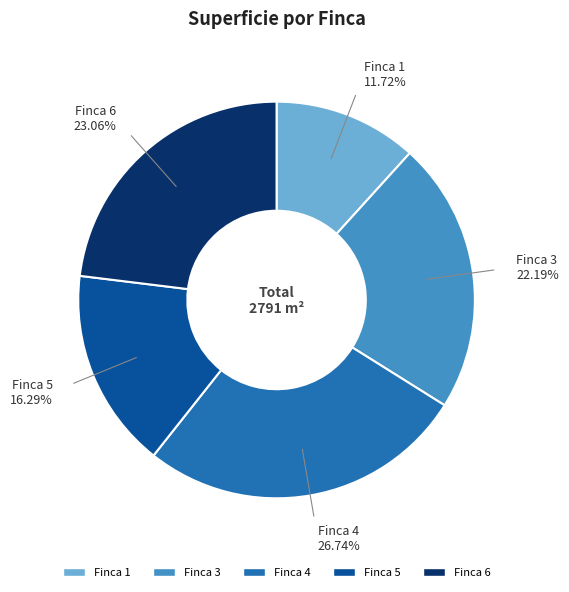

How many slices are in this pie chart?

5